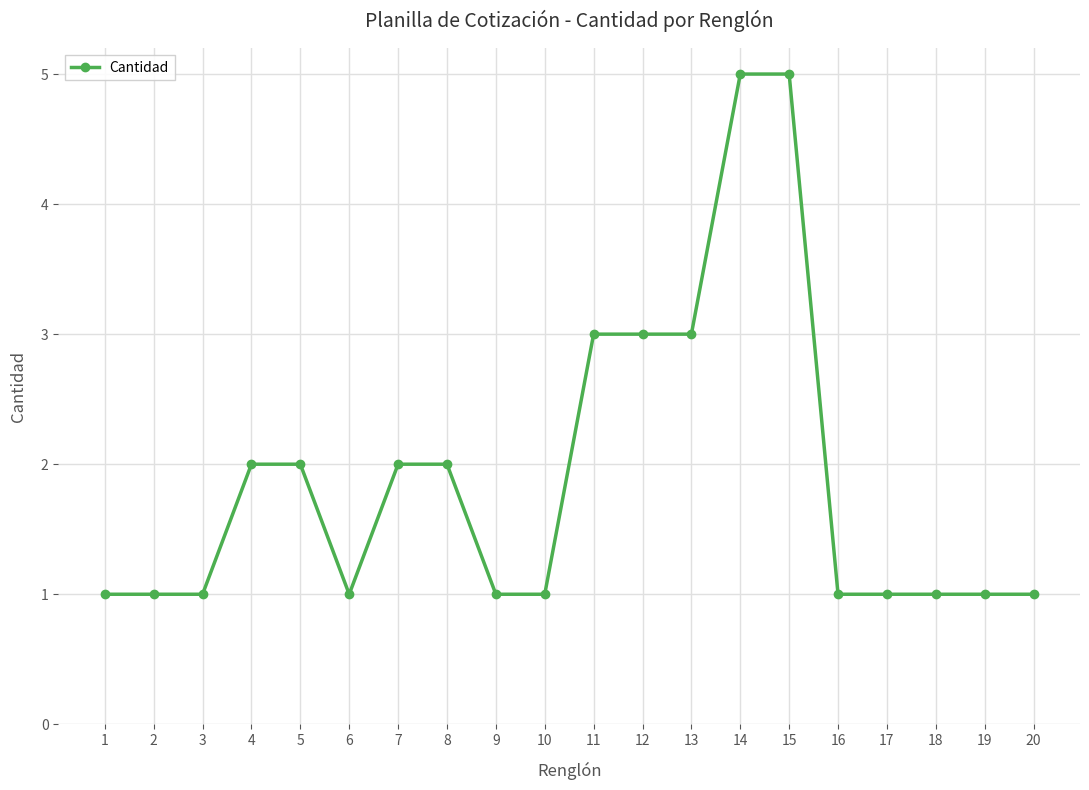

True or false: the data shows 5 at 12.

False